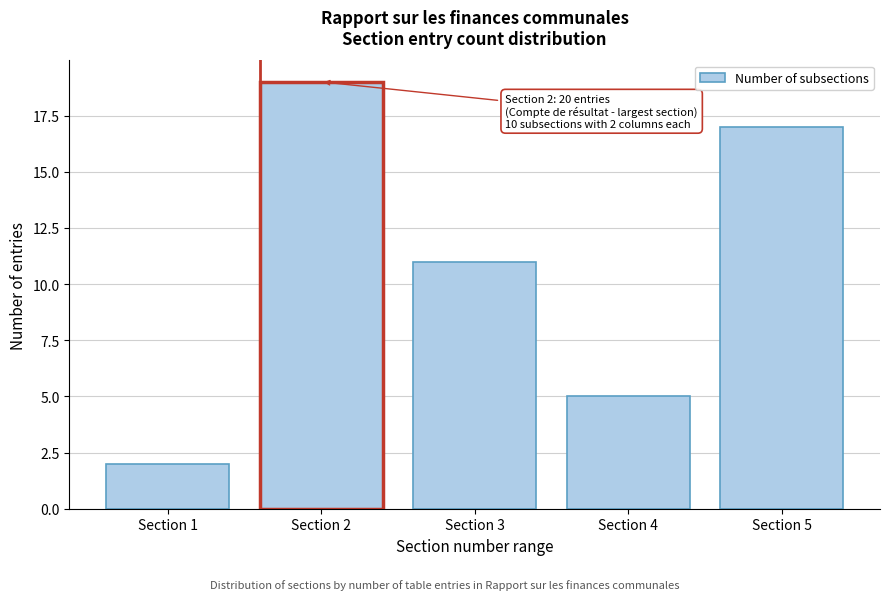

Reading right to left, what are all the values shown in this chart?

Section 5=17	Section 4=5	Section 3=11	Section 2=19	Section 1=2